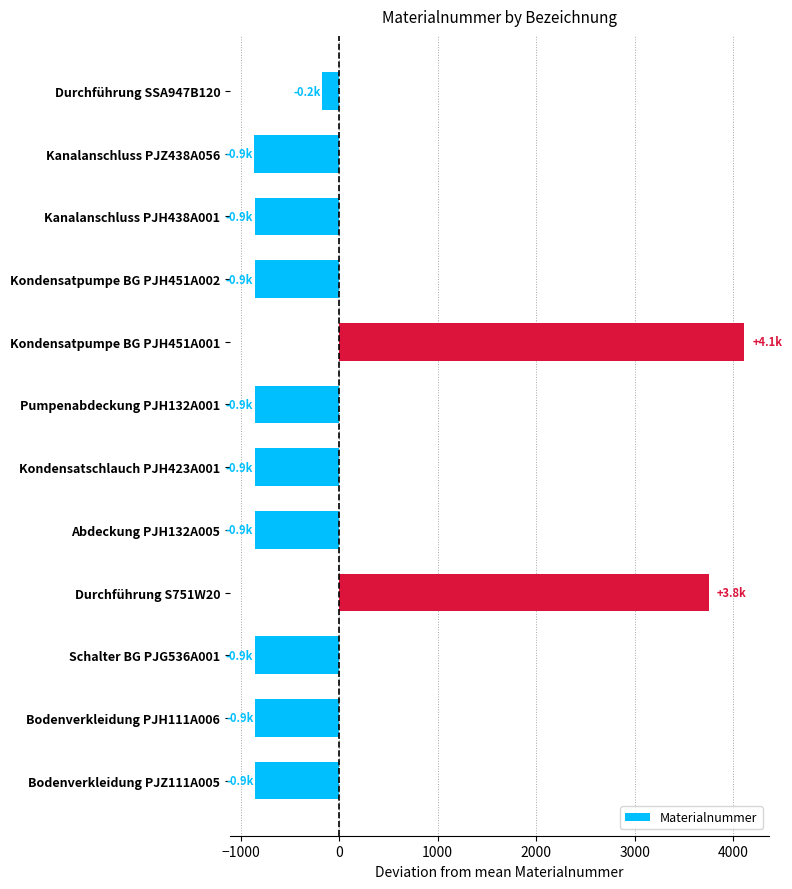

How many bars are there in total?

12